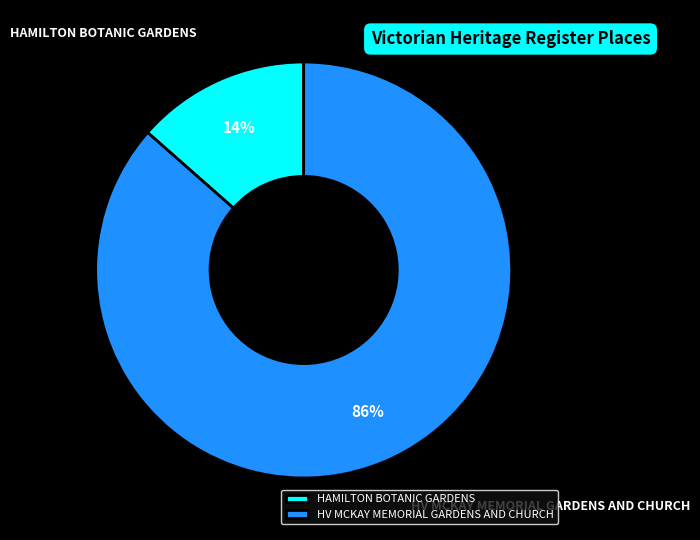

Do HV MCKAY MEMORIAL GARDENS AND CHURCH and HAMILTON BOTANIC GARDENS together represent more than half of the pie?

Yes